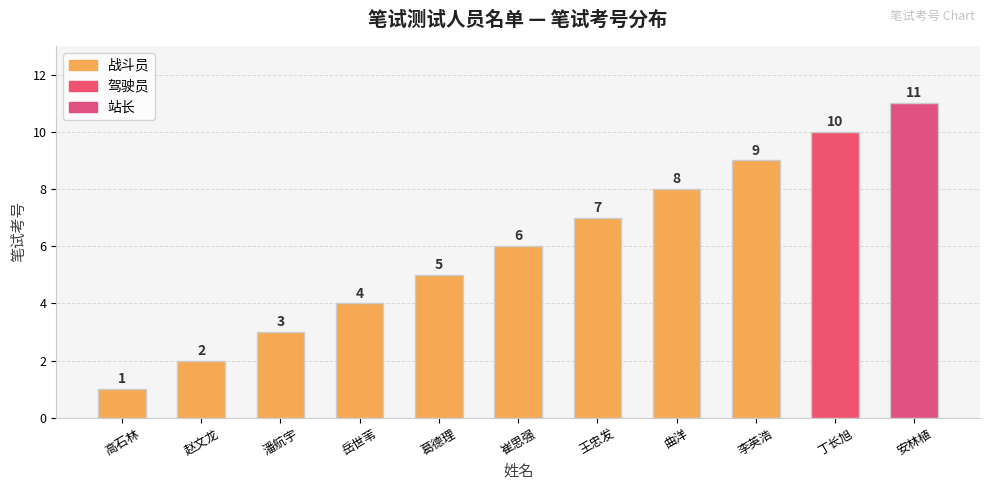

List the labels in order of value, smallest first.

高石林, 赵文龙, 潘航宇, 岳世苇, 葛德理, 崔思强, 王忠发, 曲洋, 李英浩, 丁长旭, 安林植